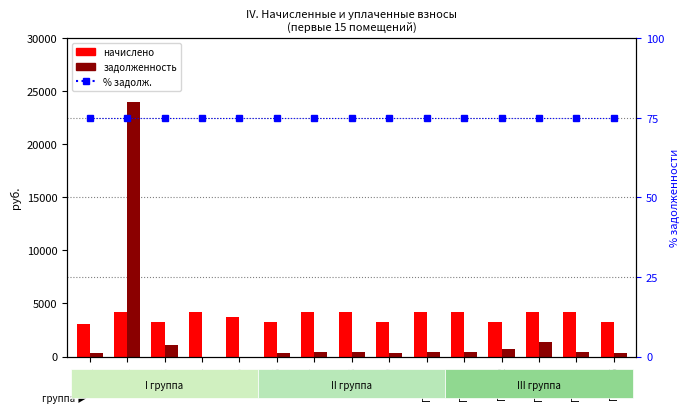

What is the approximate value of задолженность at Пом.2?

23991.4